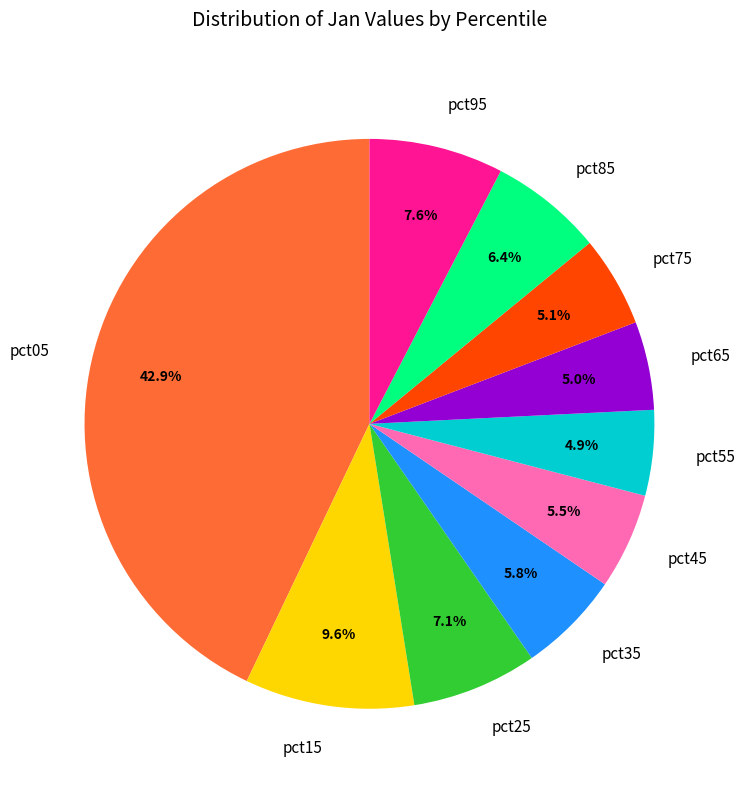

True or false: pct55 accounts for 5% of the total.

True